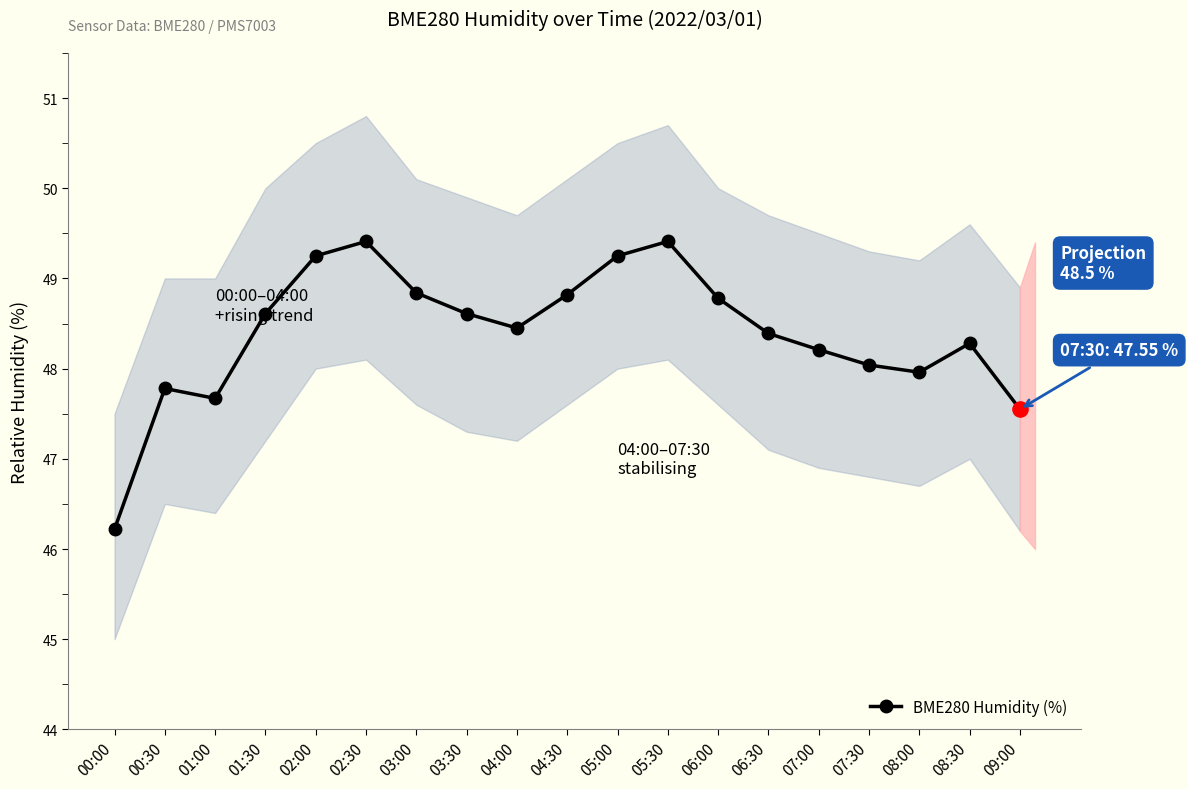

What is the ratio of the value at 04:00 to the value at 04:30?

1.0